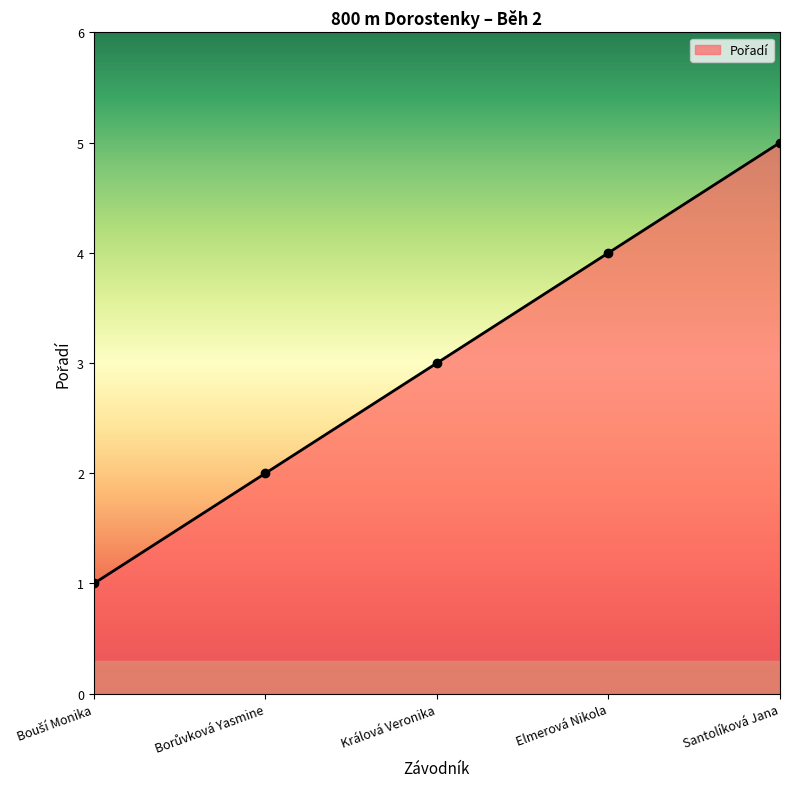

What is the difference between the maximum and minimum values?

4